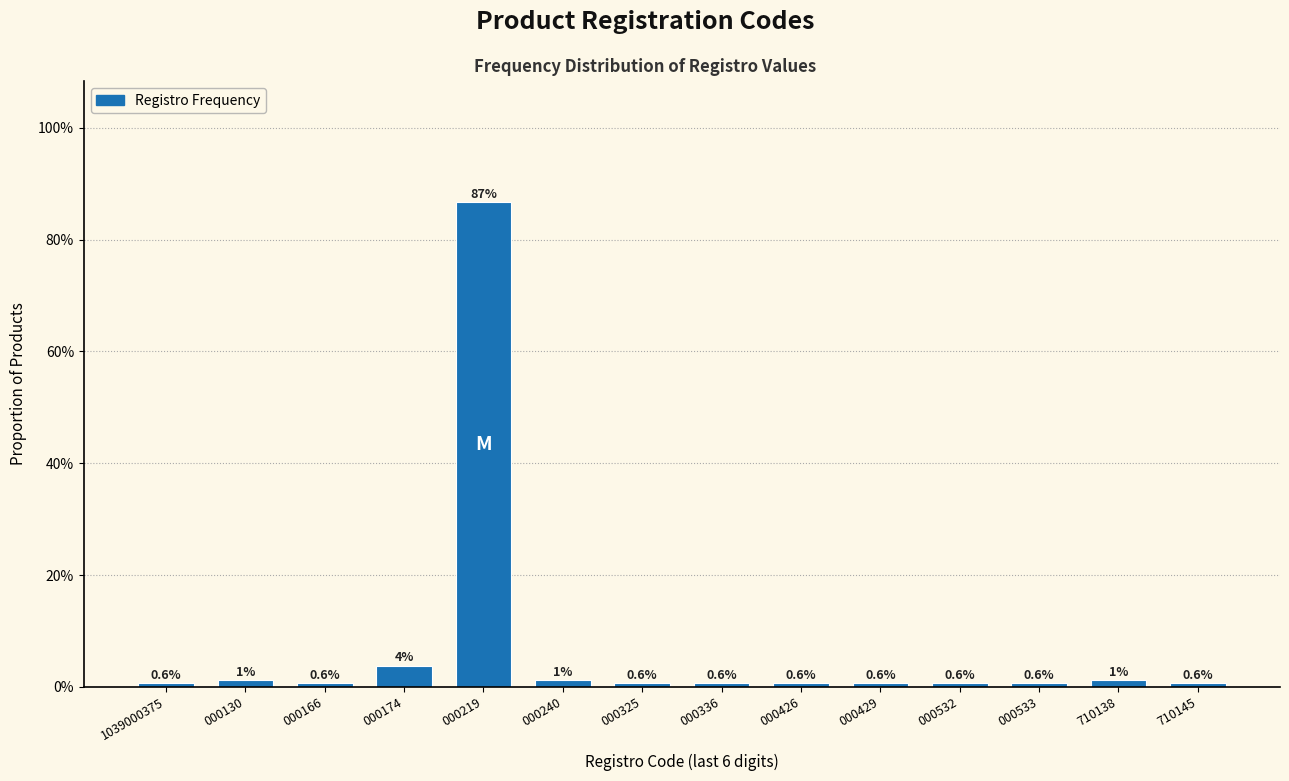

Does the chart contain any negative values?

No